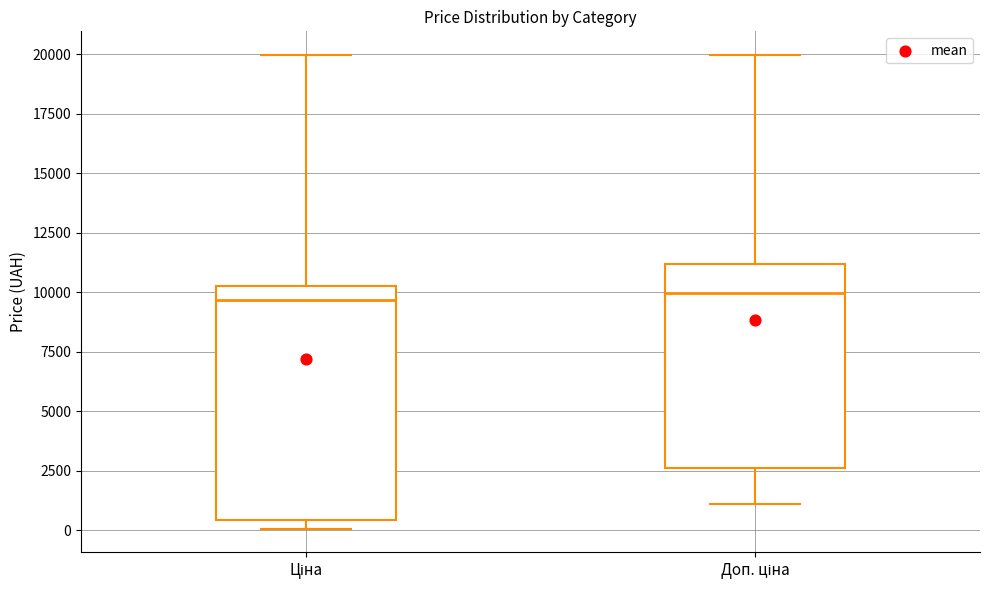

Reading left to right, transcribe this box plot: for each box, give where its median line is, the range the box spans, and where its two whiskers end, as read against the y-axis. The values are not printed on the chart, so give them approximately, as read against the axis.

Ціна: median 9500, box 500 to 10500, whiskers 0 to 20000
Доп. ціна: median 10000, box 2500 to 11000, whiskers 1000 to 20000